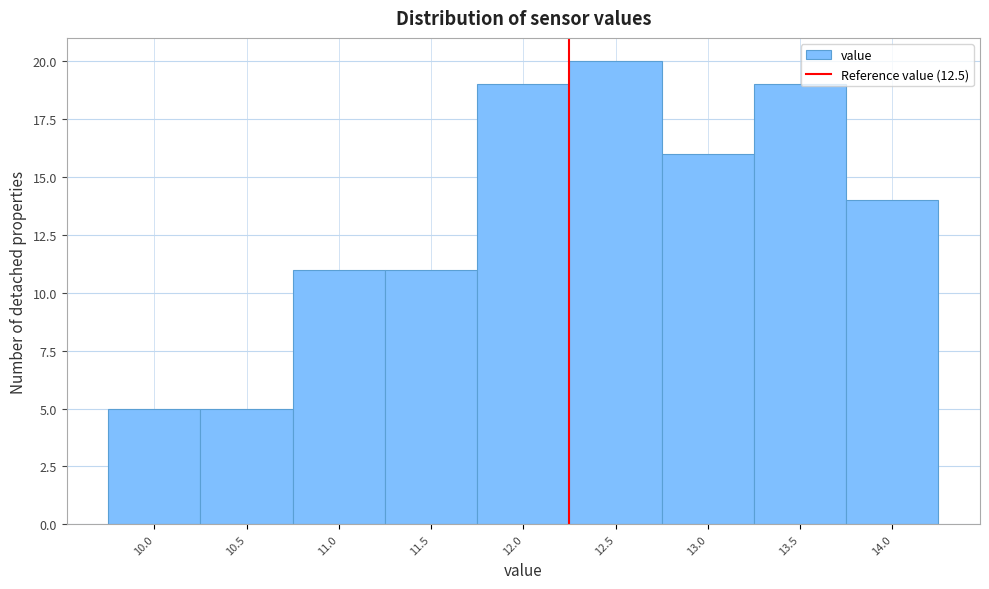

Reading right to left, transcribe all the data shown in this chart.

14.0=14	13.5=19	13.0=16	12.5=20	12.0=19	11.5=11	11.0=11	10.5=5	10.0=5